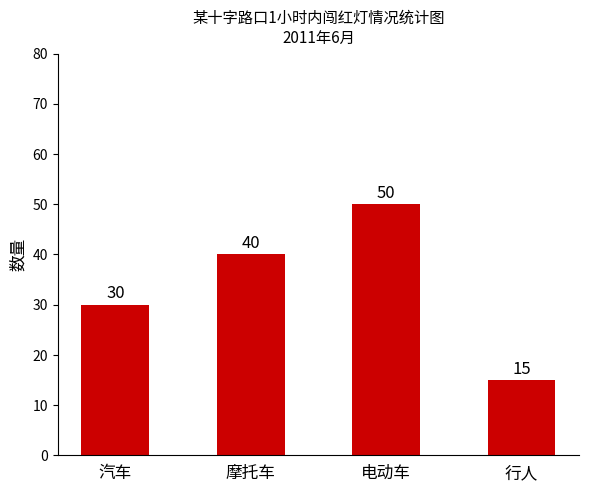

At which label is the value closest to 32?

汽车